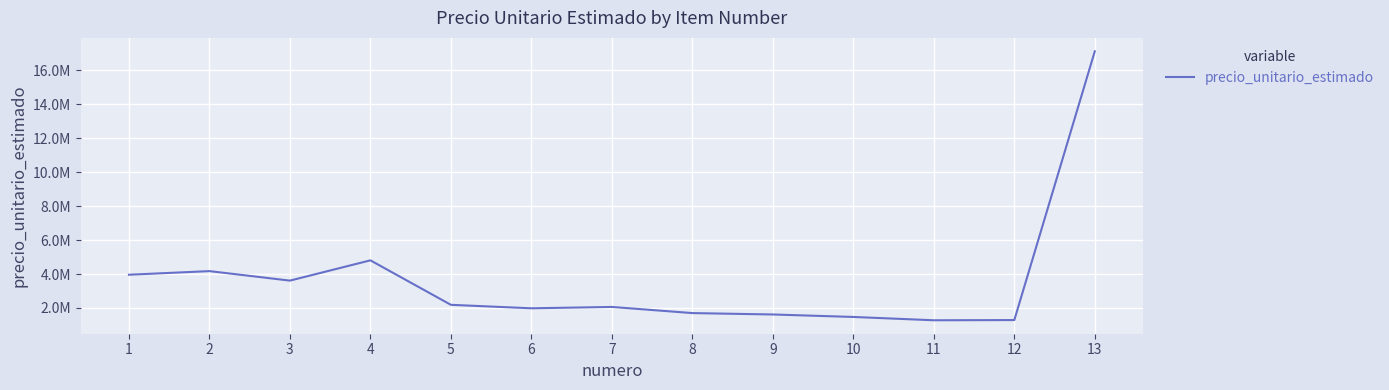

Which label corresponds to the largest value in the chart?

13